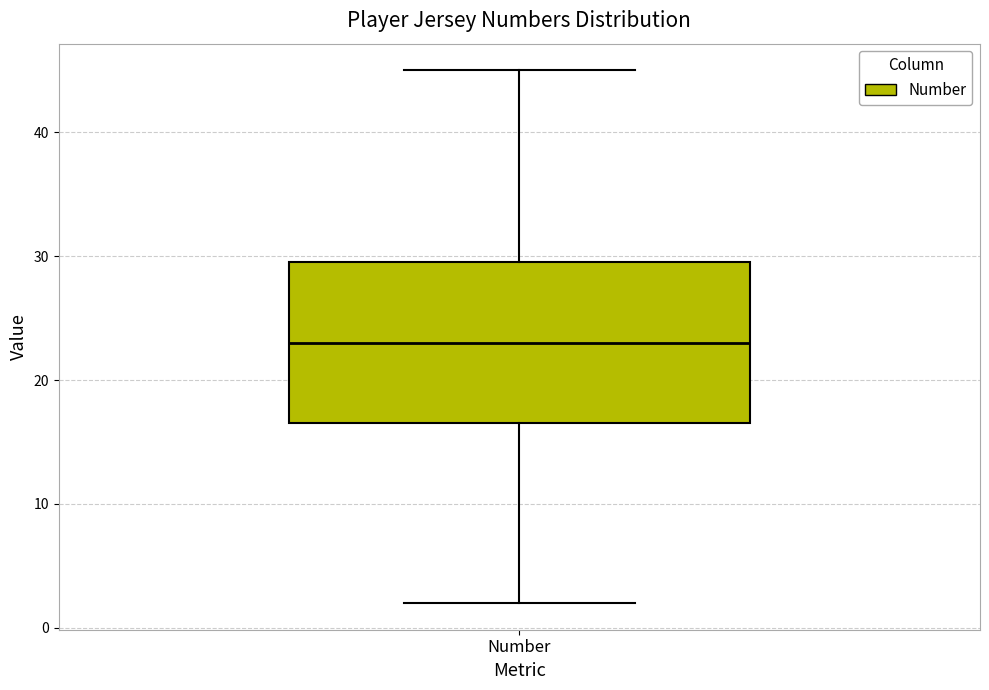

Where is the upper edge of the box for Number on the y-axis? The values are not printed on the chart, so give them approximately, as read against the axis.

30